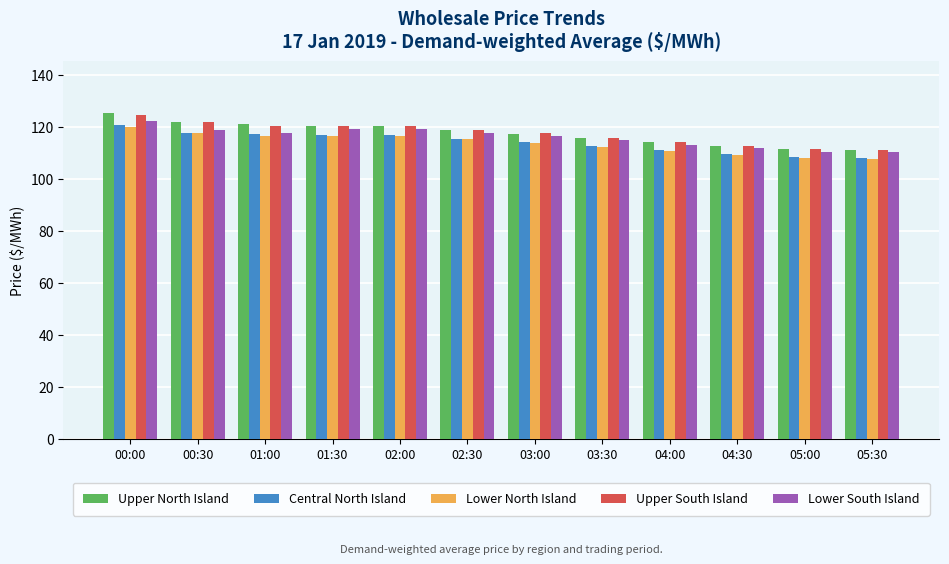

How many data points in Lower South Island are above 117?

6